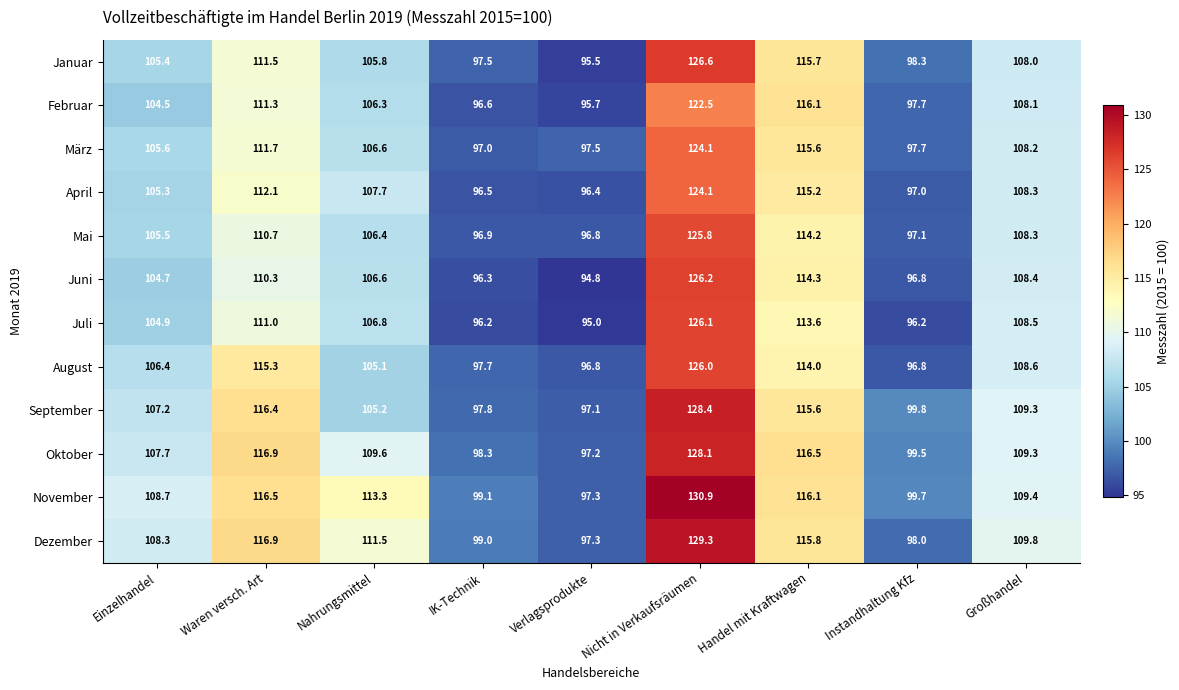

What is the total value across all series at Großhandel?

1304.2